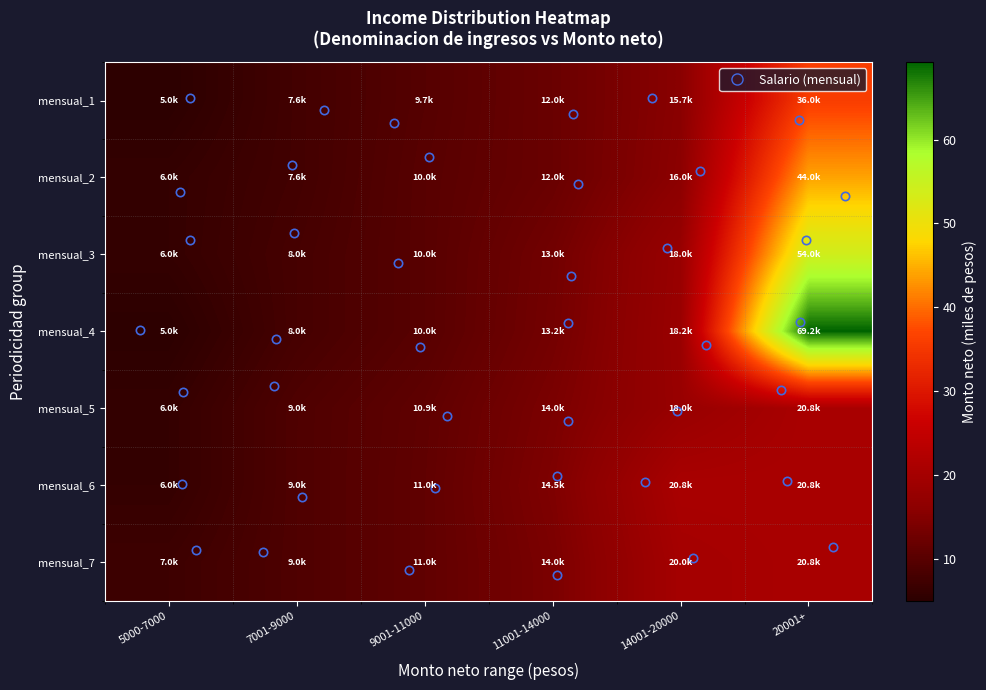

Which series changed the most between 7001-9000 and 11001-14000?

mensual_6